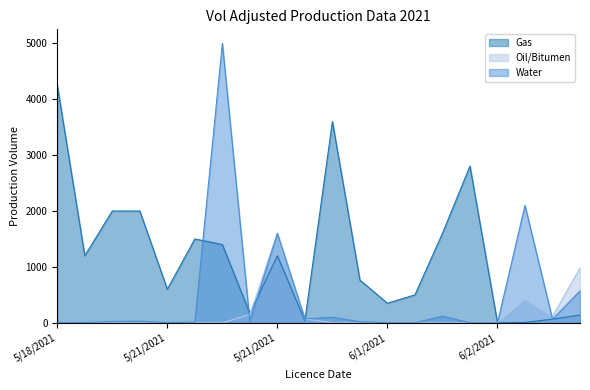

Reading left to right, extract all data points from this chart.

Gas: 4248.0	1200.0	2000.0	2000.0	600.0	1500.0	1400.0	168.0	1200.0	36.0	3600.0	765.0	350.0	500.0	1600.0	2804.0	0.0	7.5	65.0	140.0
Oil/Bitumen: 0.0	0.0	0.0	0.0	0.0	0.0	0.0	150.0	1600.0	70.0	0.0	0.0	0.0	0.0	0.0	0.0	5.0	420.0	115.0	980.0
Water: 0.0	5.0	25.0	30.0	4.0	13.0	5000.0	25.0	1600.0	70.0	100.0	20.0	0.0	0.0	120.0	0.0	0.0	2100.0	65.0	570.0